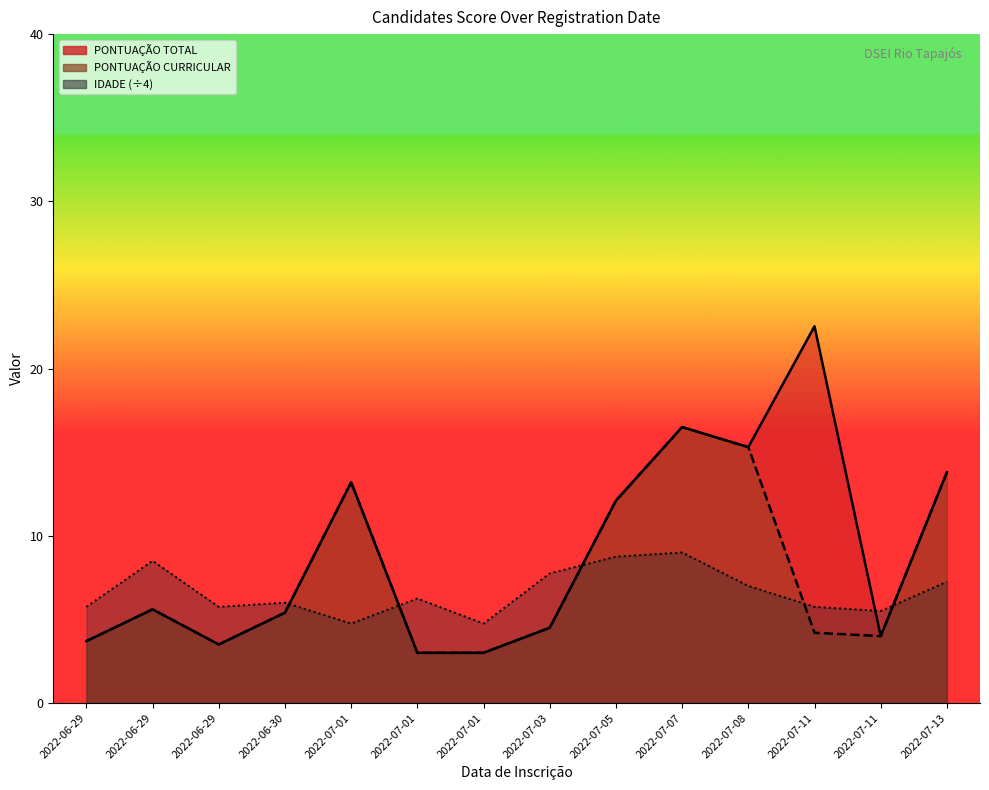

At how many categories does at least one series exceed 5?

13